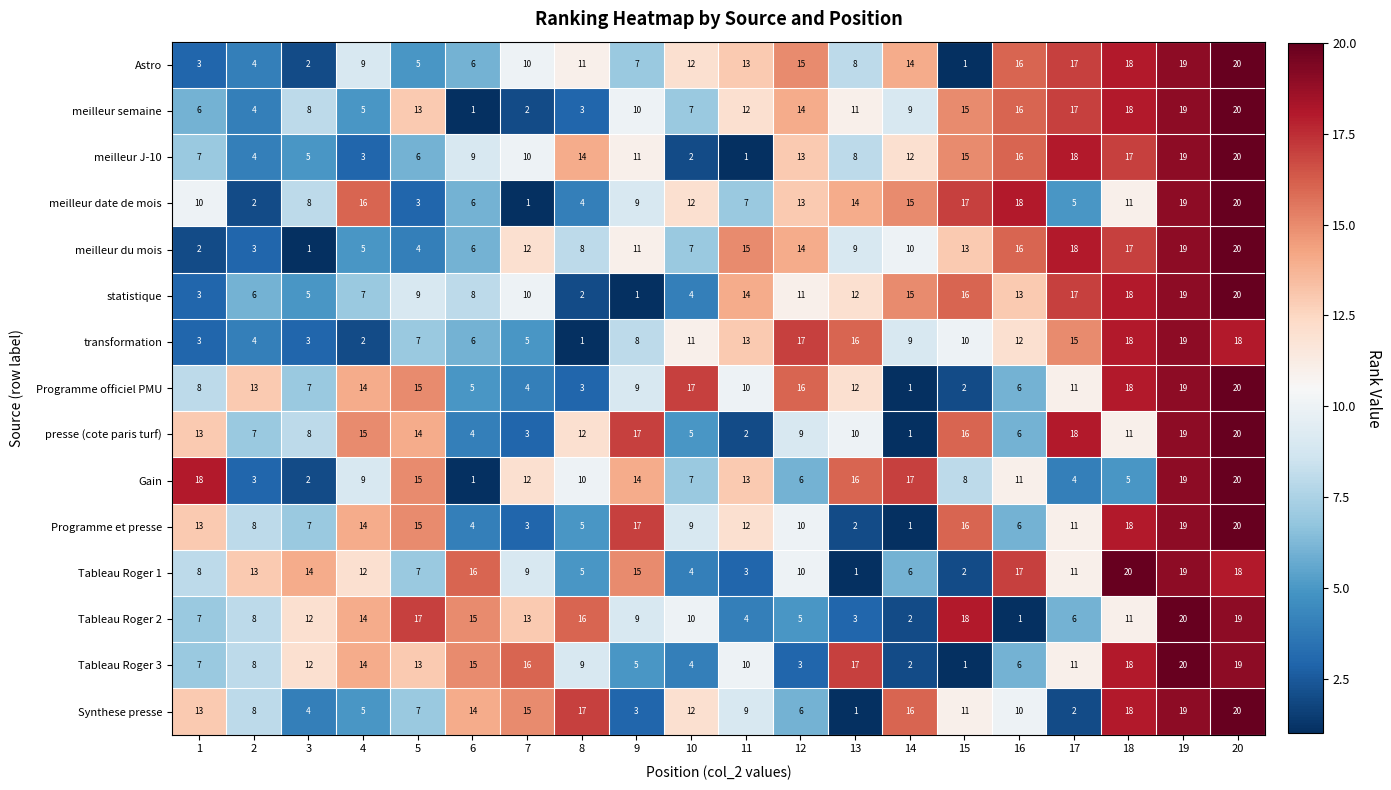

At how many categories does at least one series exceed 10?

20